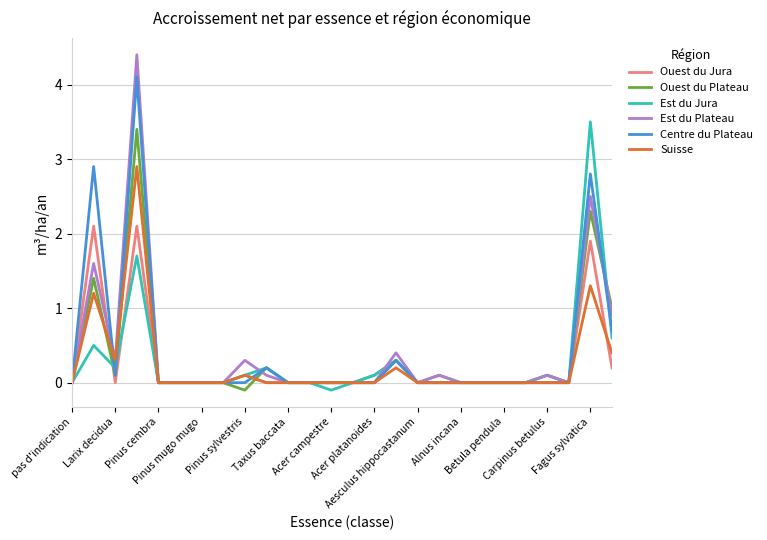

What is the maximum value for Centre du Plateau?

4.1